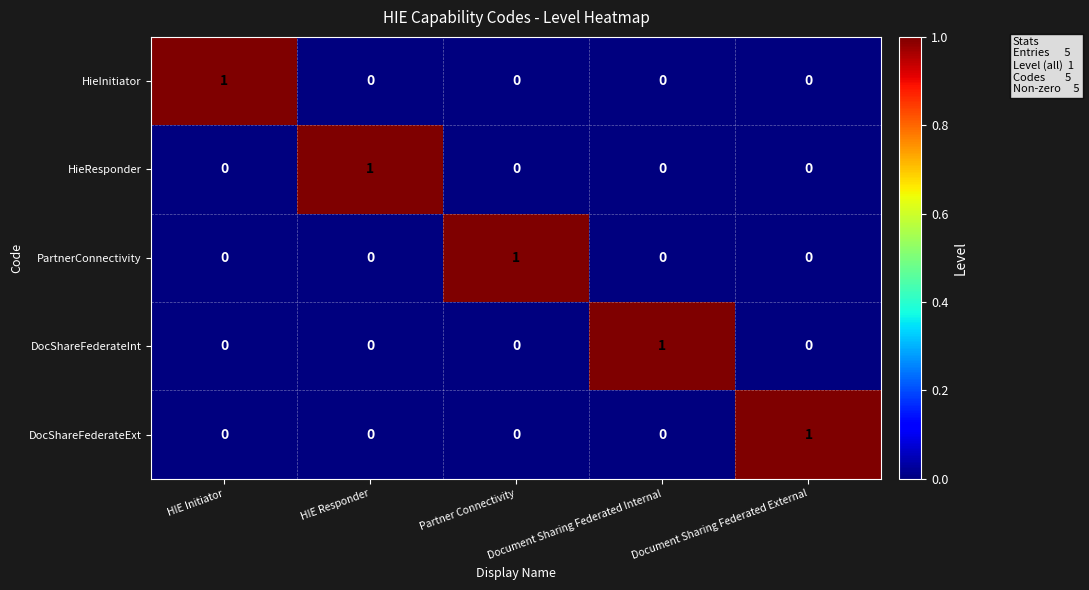

How many data points does each series have?

5